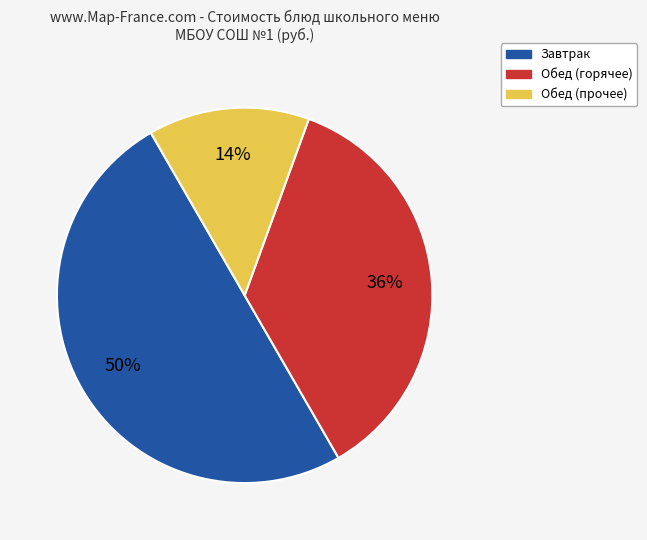

To the nearest percent, what is the difference between the largest and smallest slice percentages?

36%